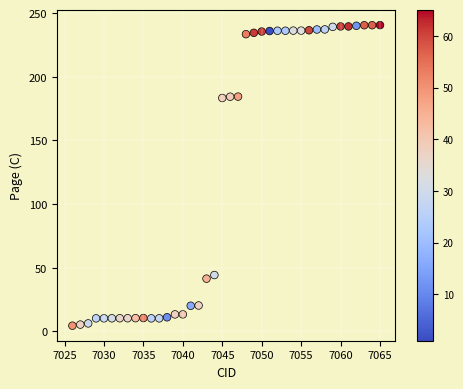

What is the range of X values (max minus min)?

39.0